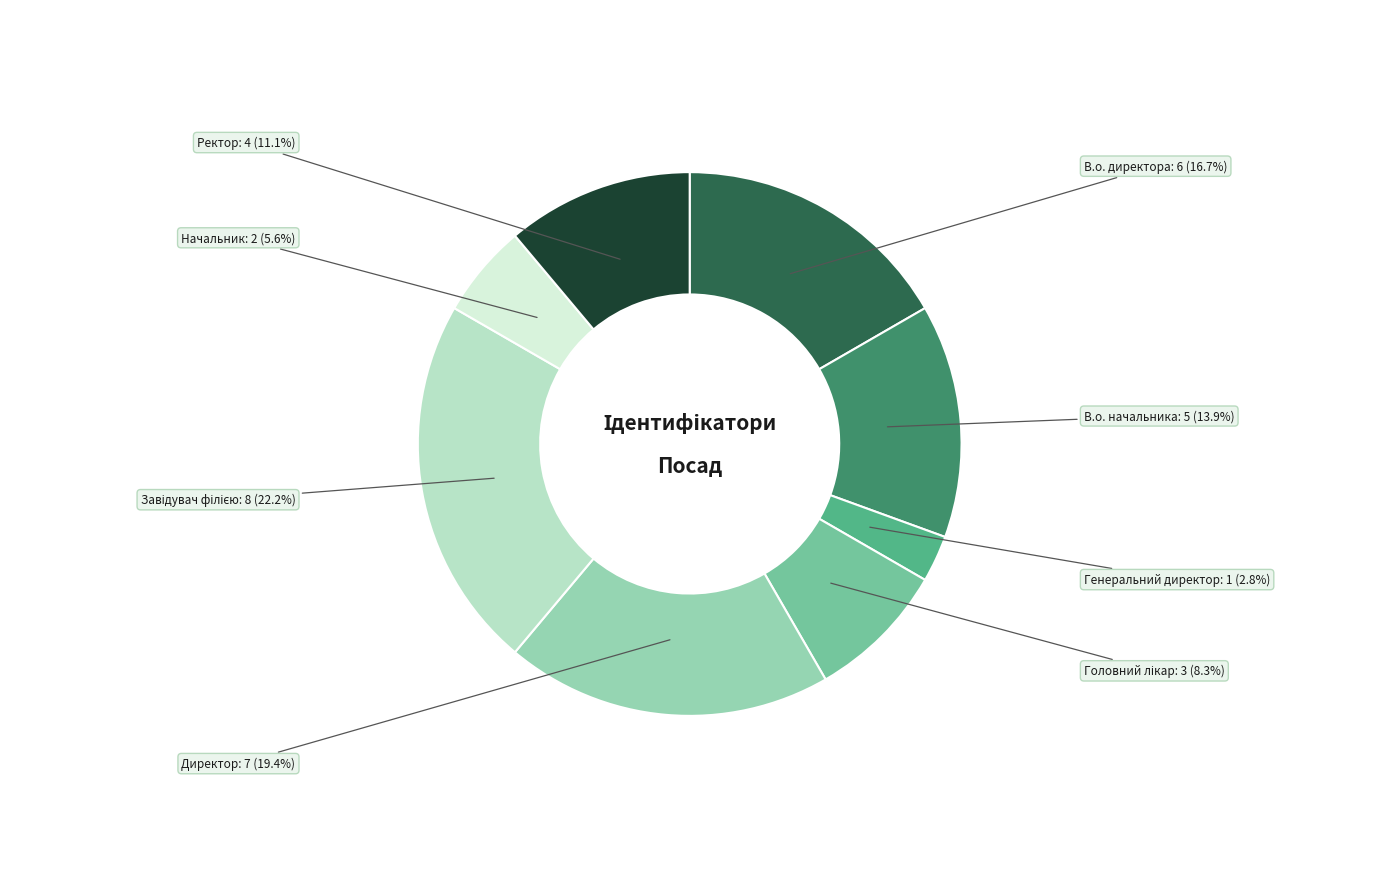

Is there a majority slice in this chart?

No